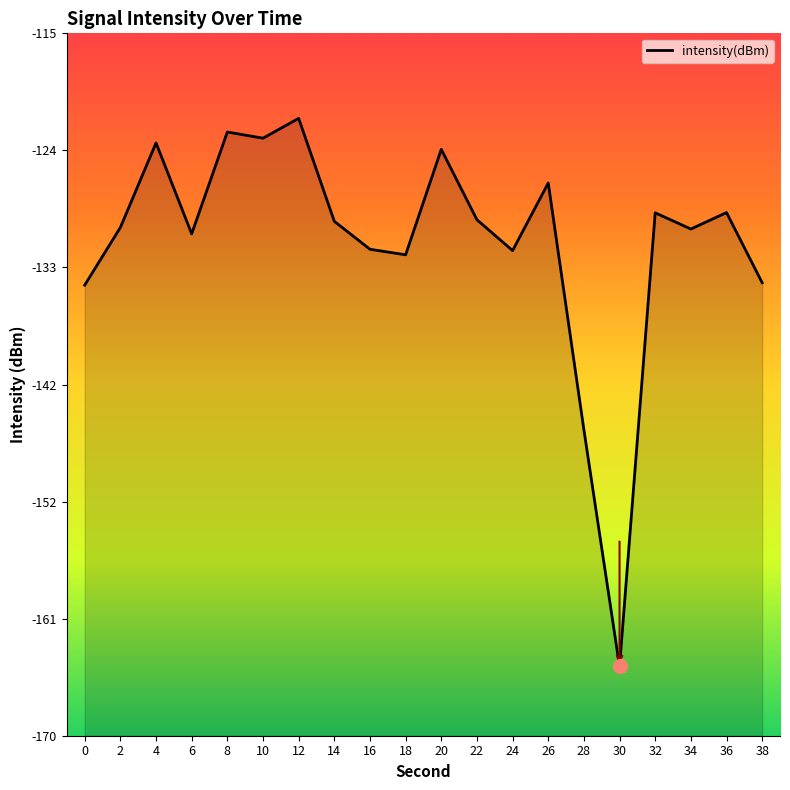

Does the chart display data point markers on the line(s)?

No